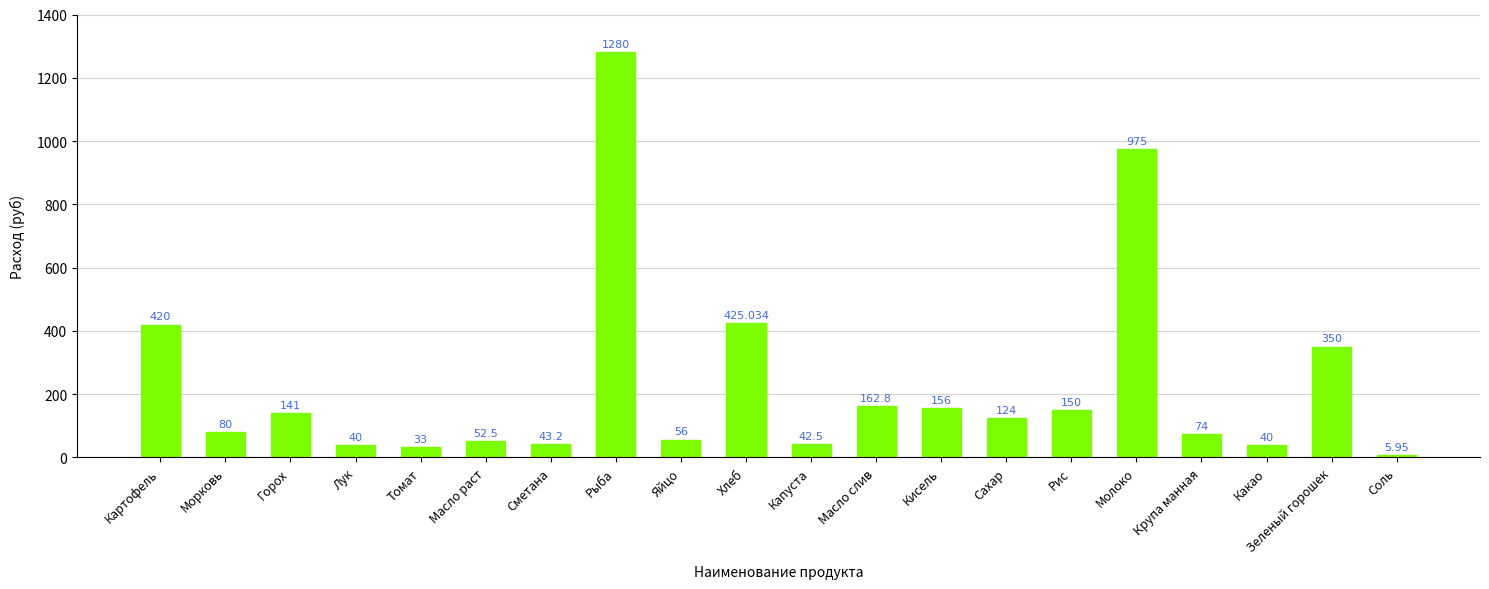

How many categories are shown in the chart?

20